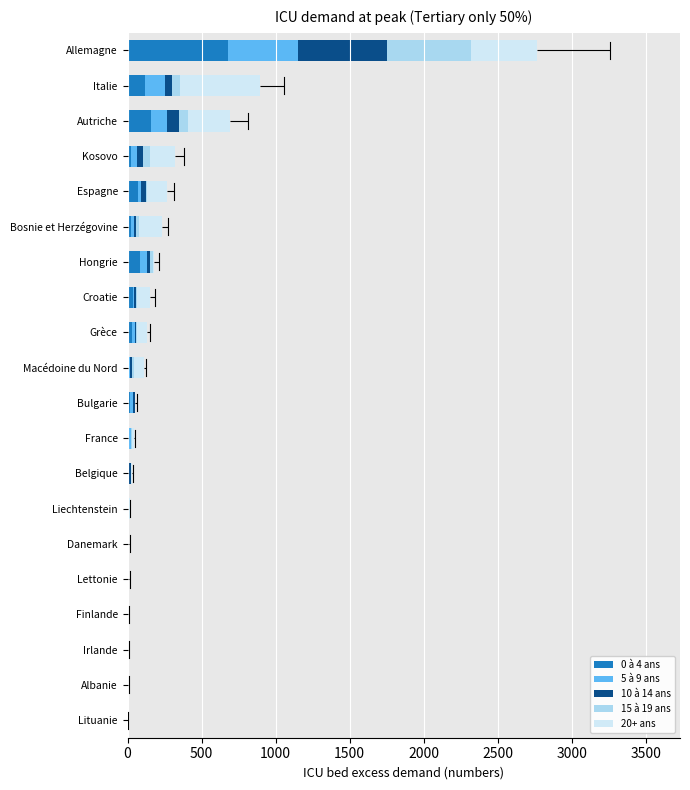

At which label does 0 à 4 ans reach its peak?

Allemagne